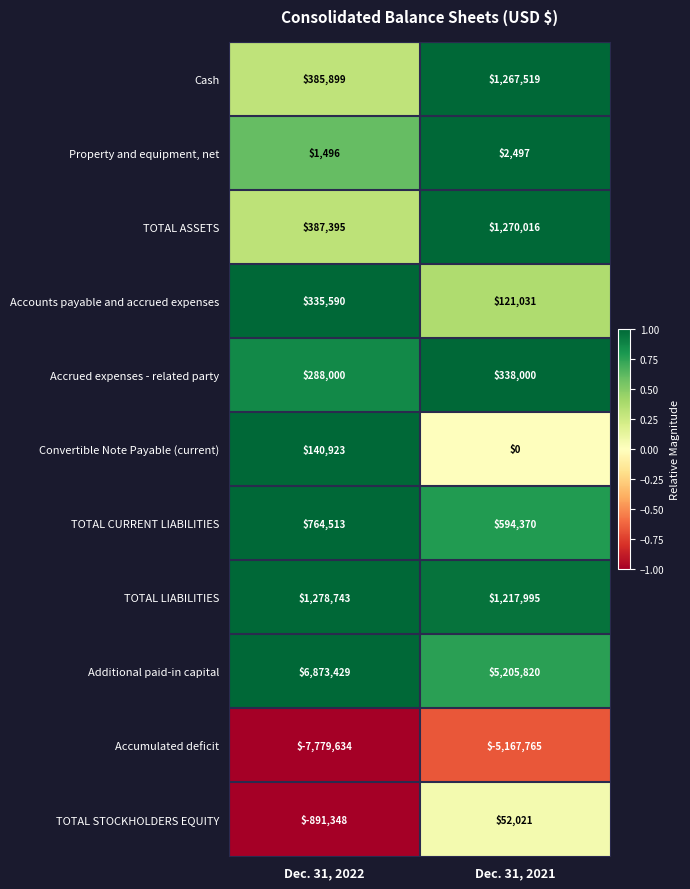

Which label corresponds to the smallest value in the chart?

Dec. 31, 2022